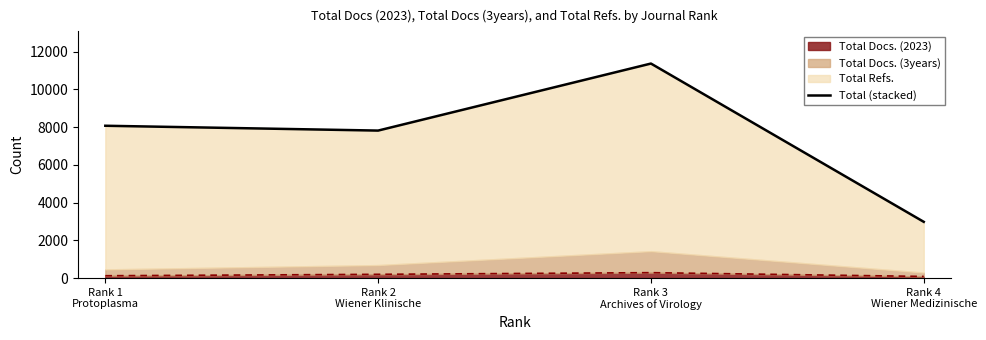

What is the highest value of the Total Docs. (2023) series?

285